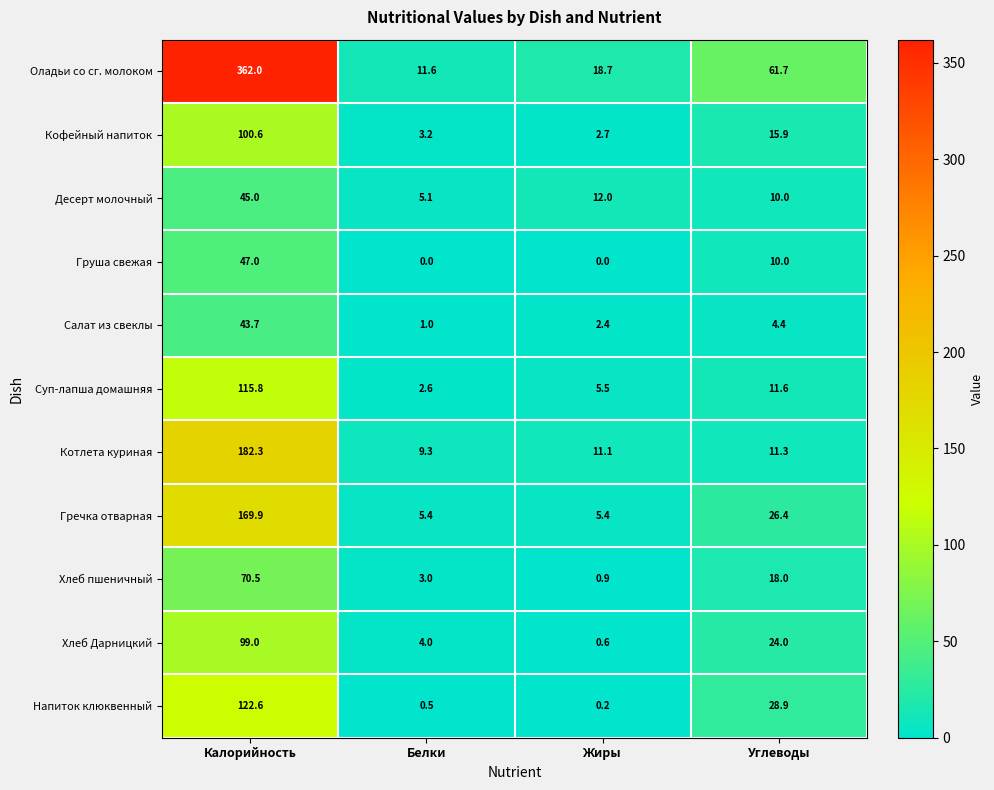

What is the highest value of the Напиток клюквенный series?

122.6